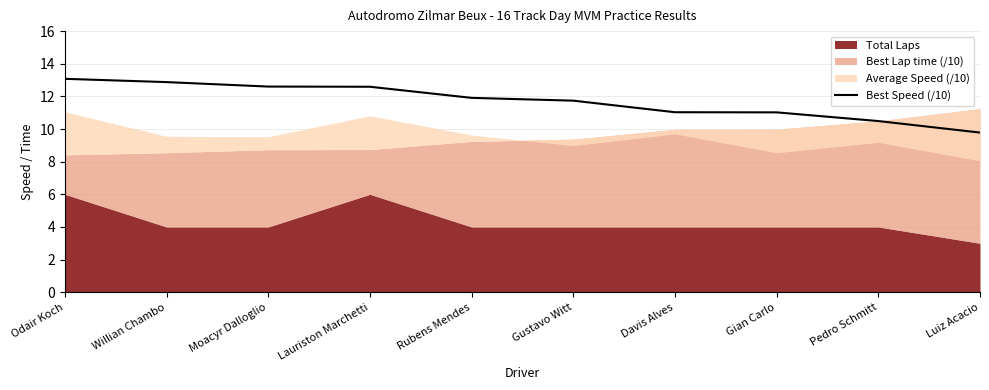

At which category does the chart reach its peak across all series?

Odair Koch